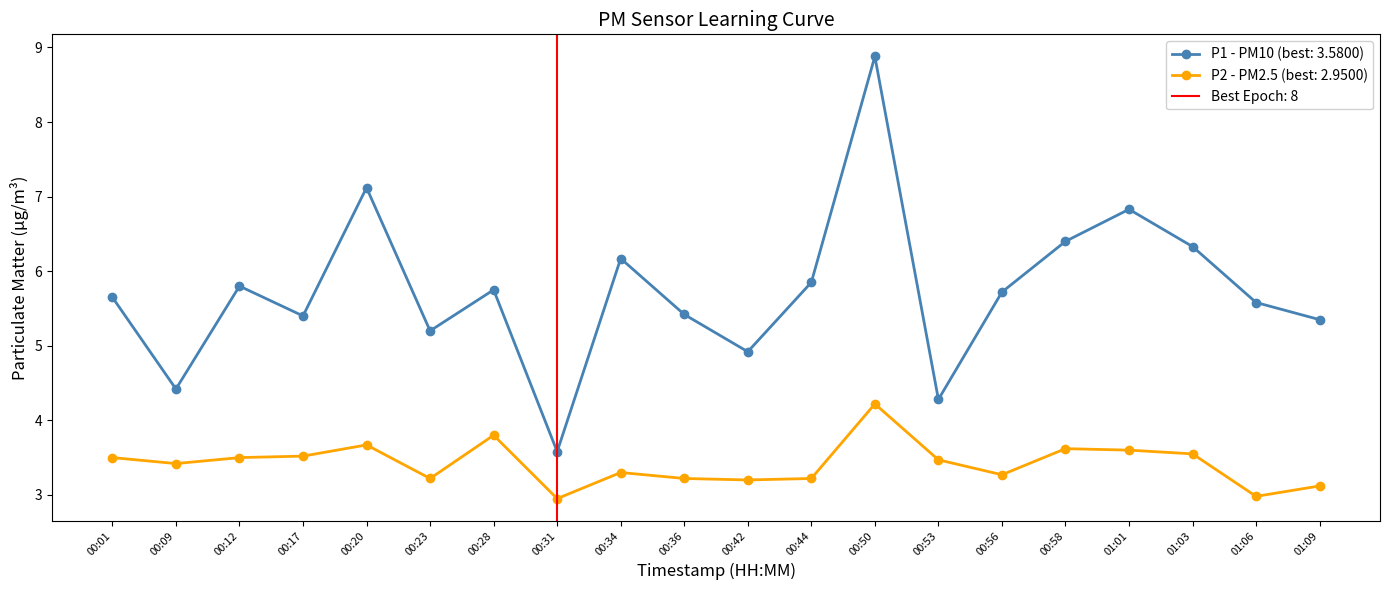

What position from the right is 00:09?

19